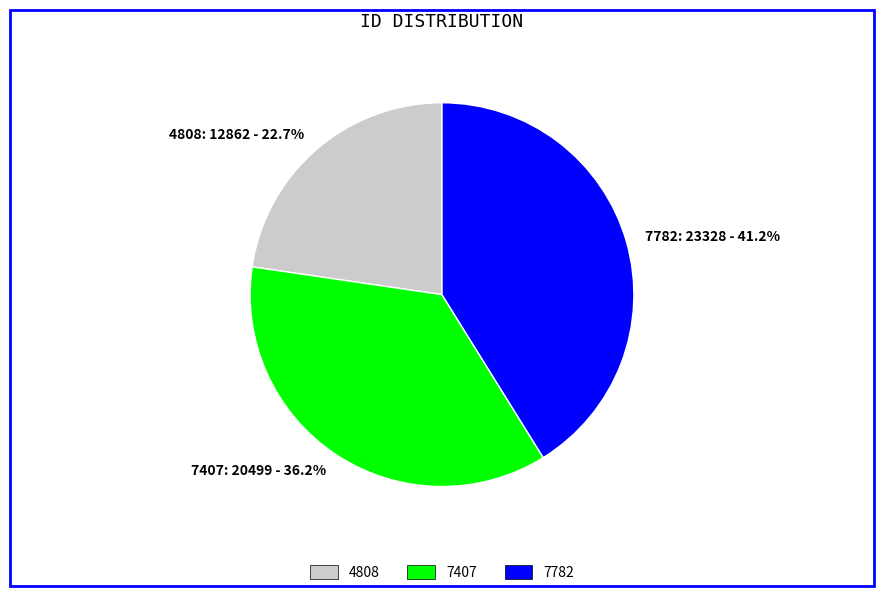

What percentage is the 7407 slice, to the nearest percent?

36%